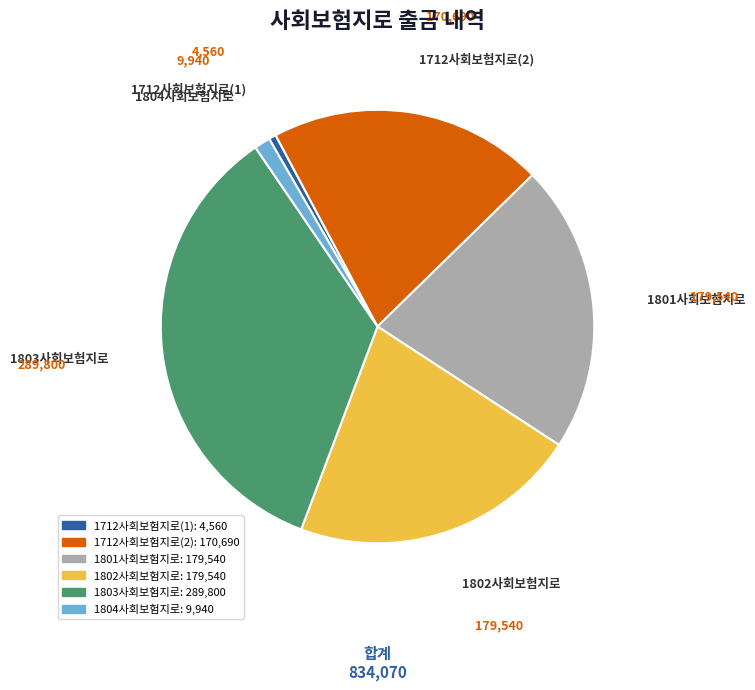

Does 1801사회보험지로 account for over 50% of the chart?

No